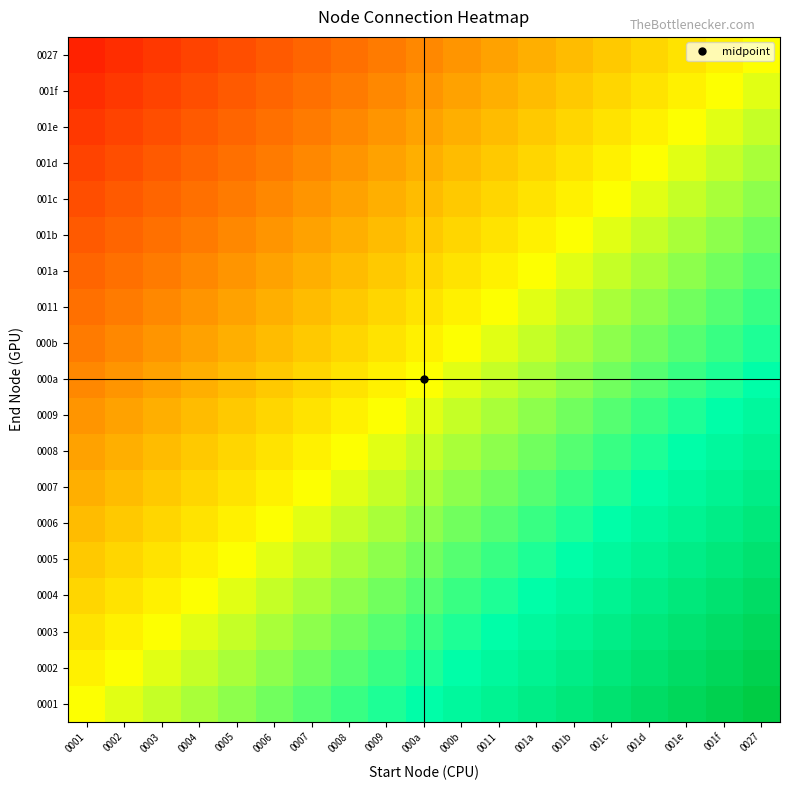

How many distinct data groups are displayed?

19